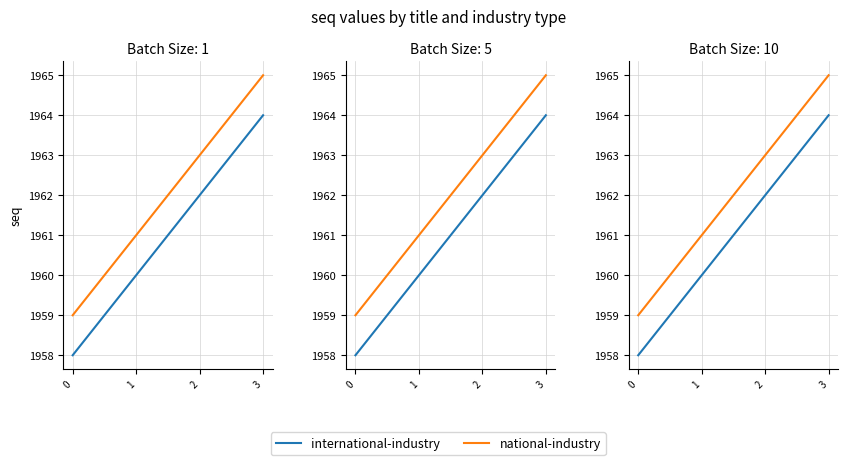

Which series has the largest range (max minus min)?

international-industry